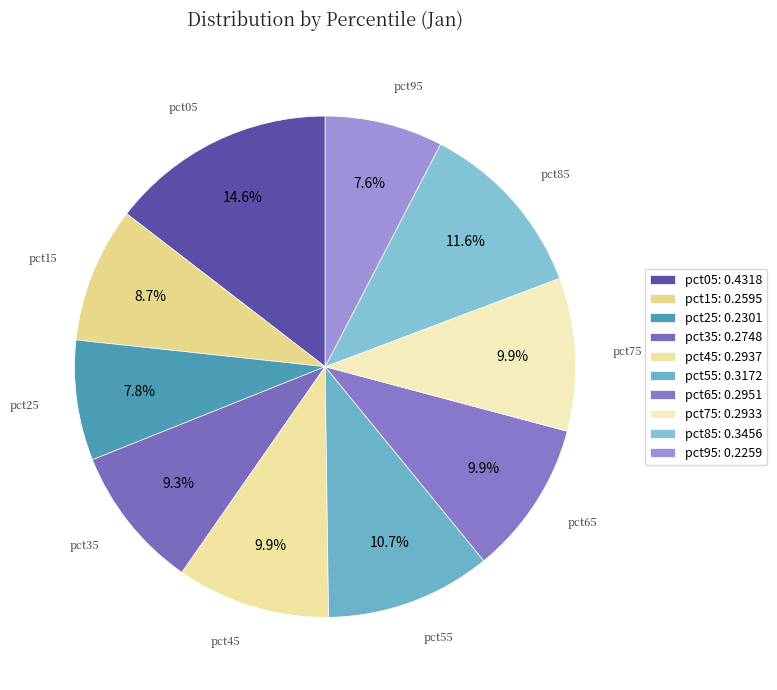

Rank the categories by value from lowest to highest.

pct95, pct25, pct15, pct35, pct75, pct45, pct65, pct55, pct85, pct05